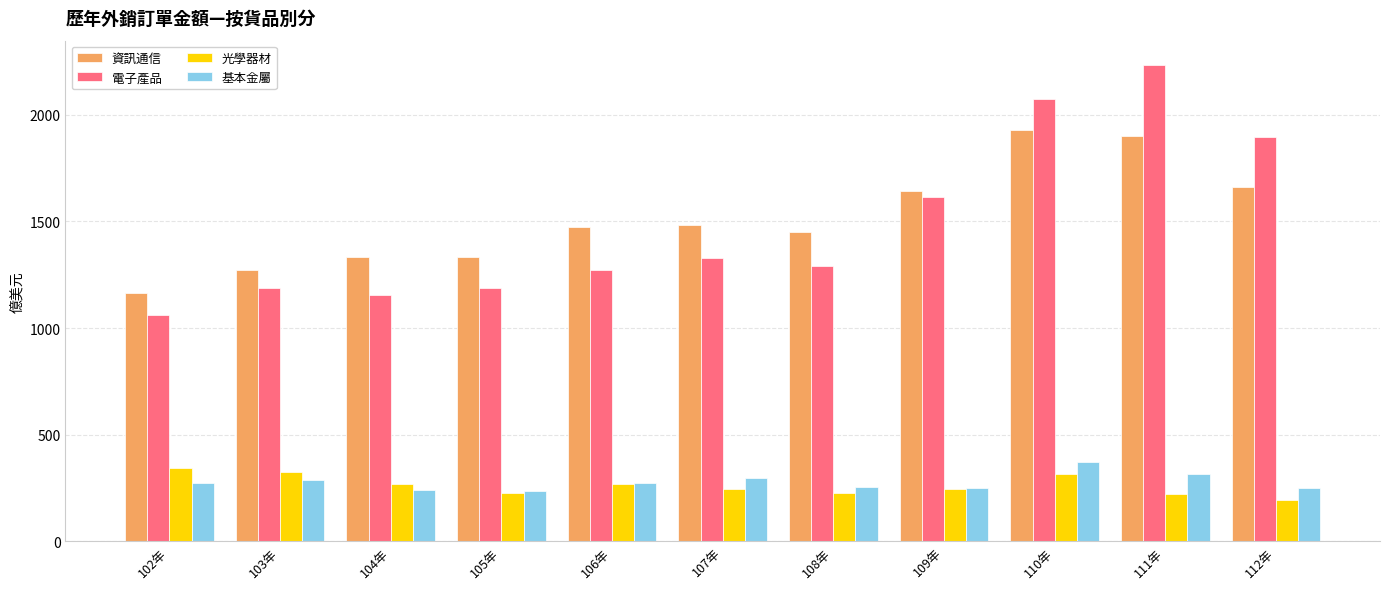

What is the average value of the 電子產品 series?

1481.7